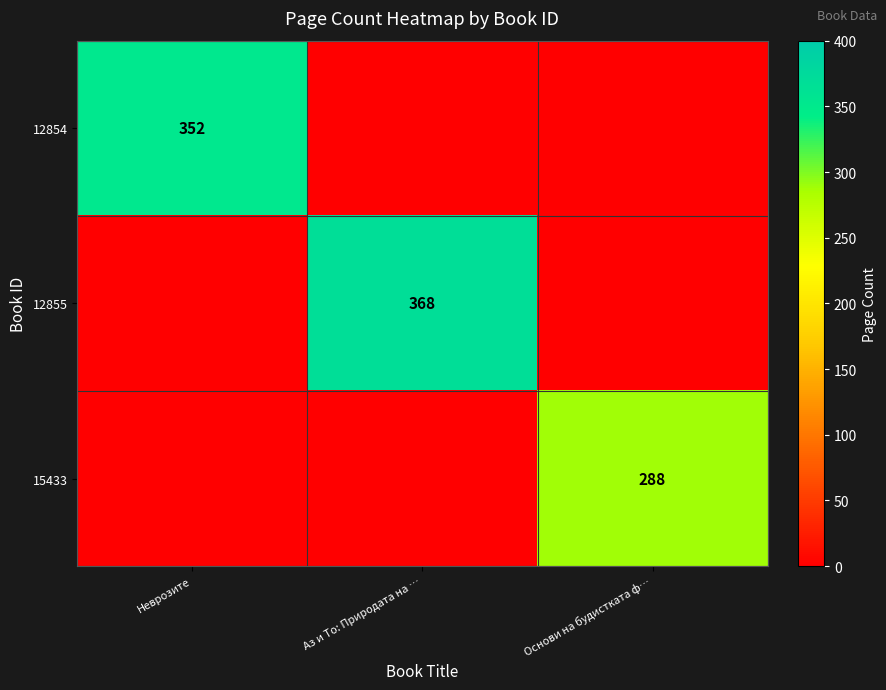

What is the spread (max minus min) of values at Неврозите?

352